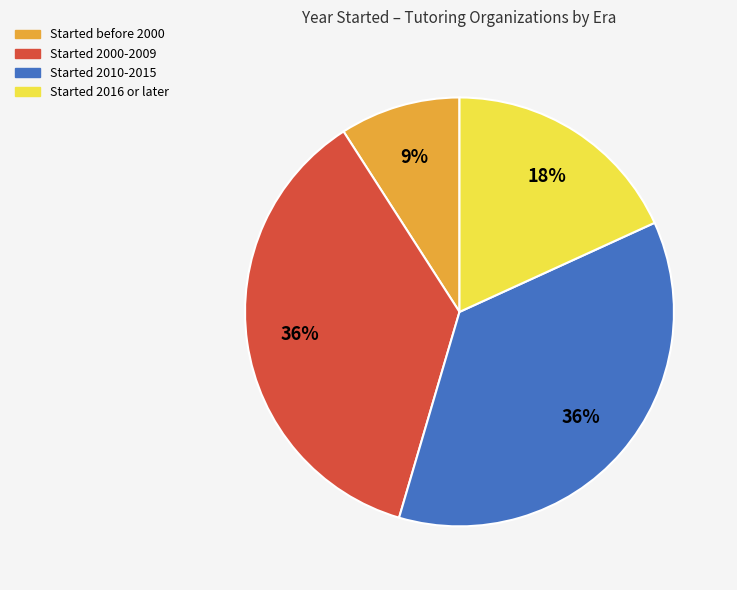

To the nearest percent, what is the average slice percentage?

25%